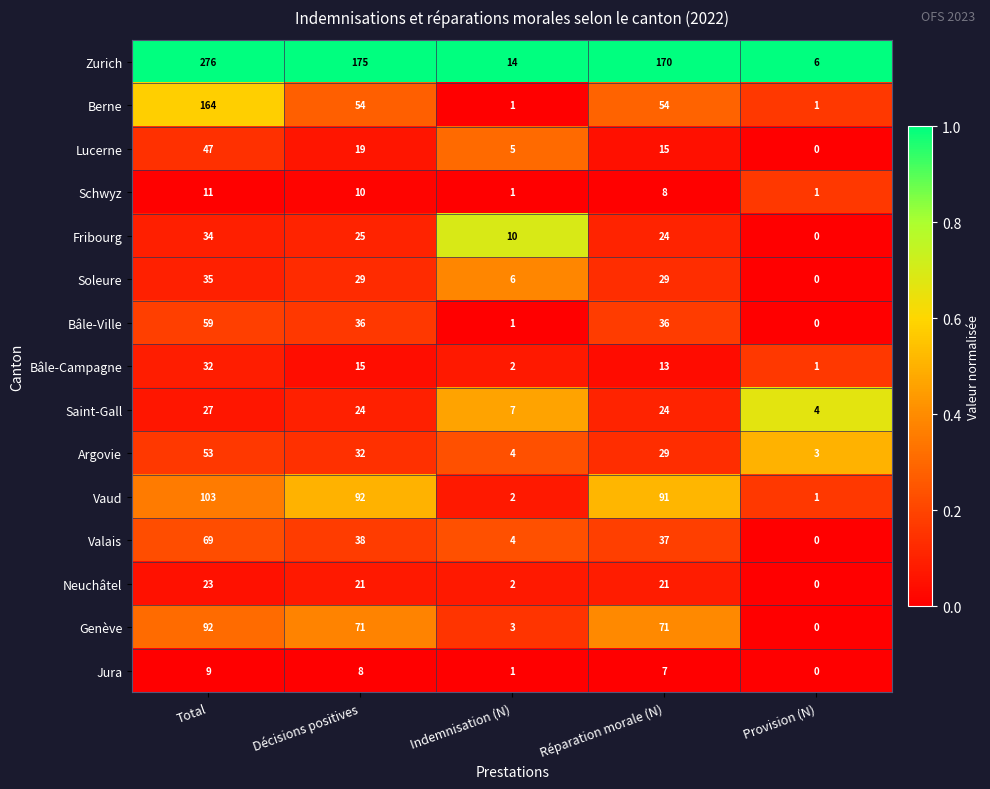

At Total, list the series in order from smallest to largest.

Jura, Schwyz, Neuchâtel, Saint-Gall, Bâle-Campagne, Fribourg, Soleure, Lucerne, Argovie, Bâle-Ville, Valais, Genève, Vaud, Berne, Zurich